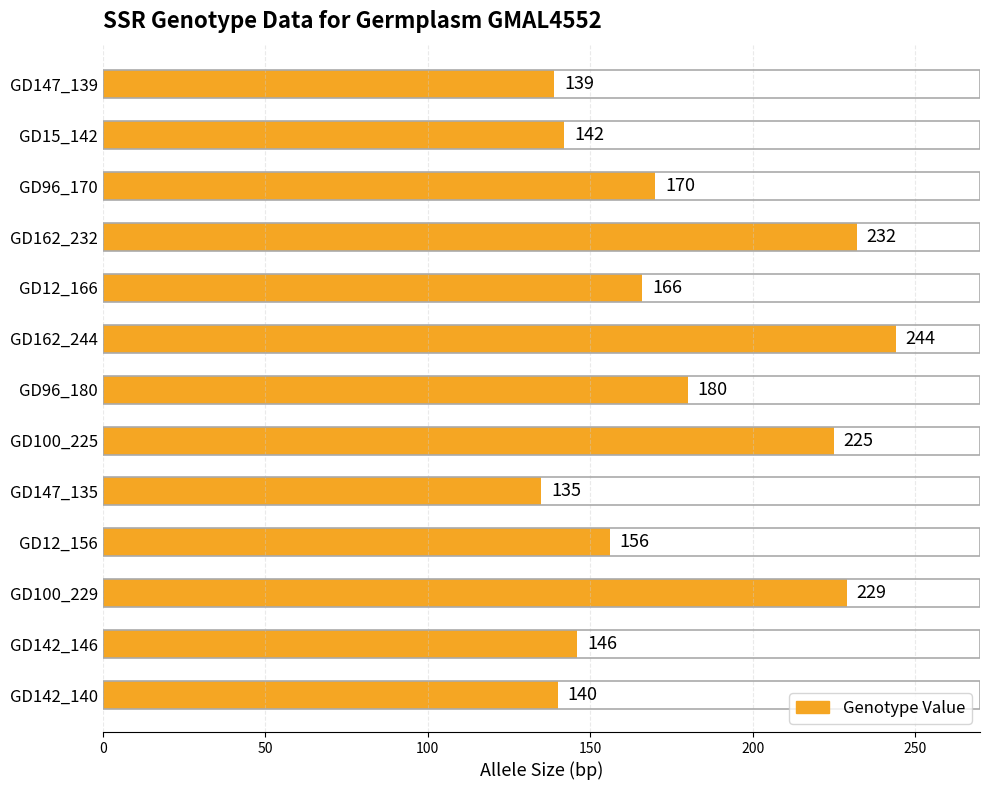

The chart shows a value of 170 at GD96_170. True or false?

True